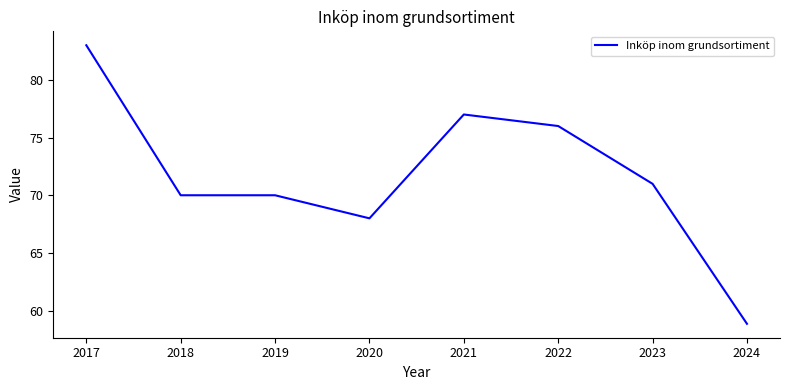

Approximately how many times larger is the value at 2020 compared to 2019?

1.0